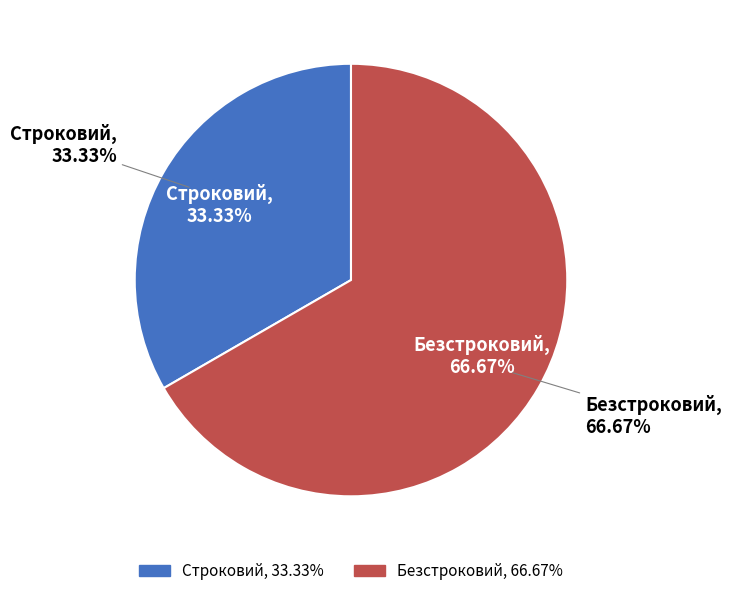

To the nearest percent, what portion does Безстроковий represent?

67%